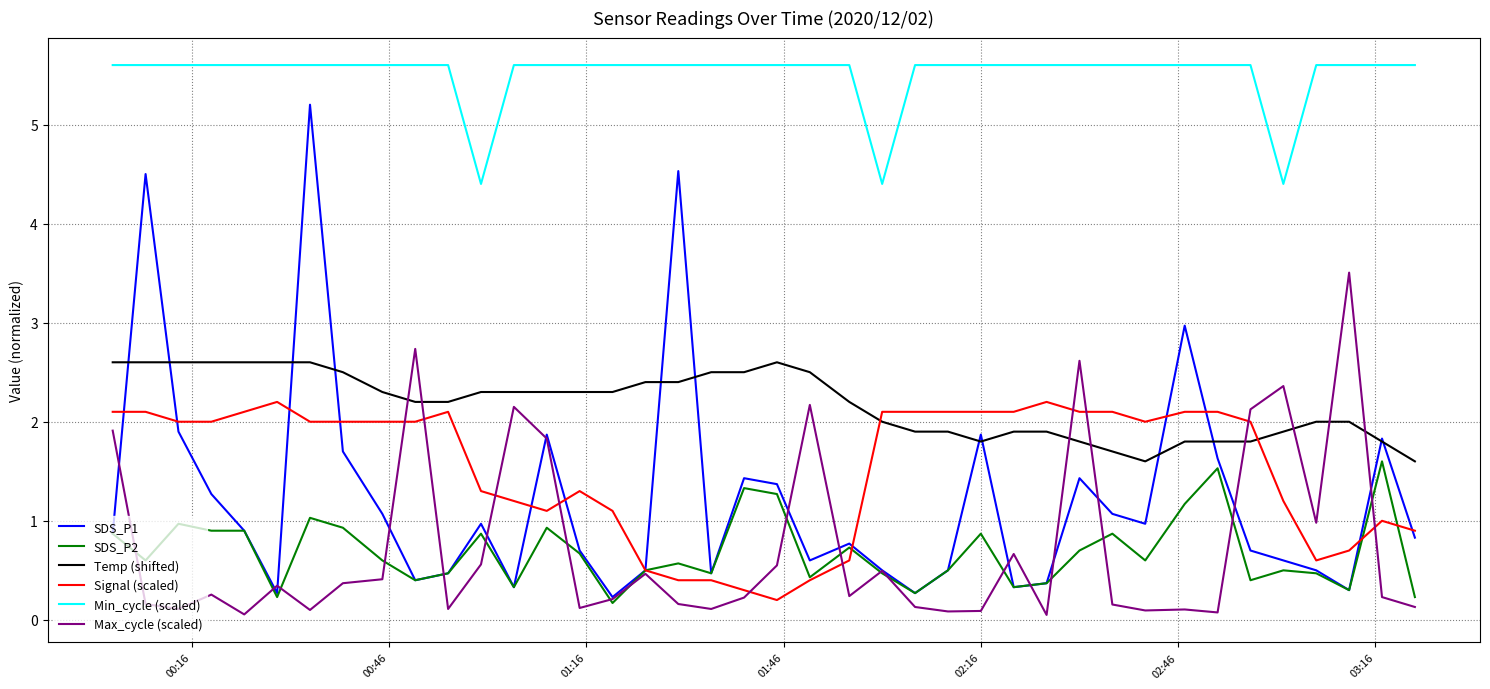

True or false: Temp (shifted) and SDS_P2 cross at least once.

False